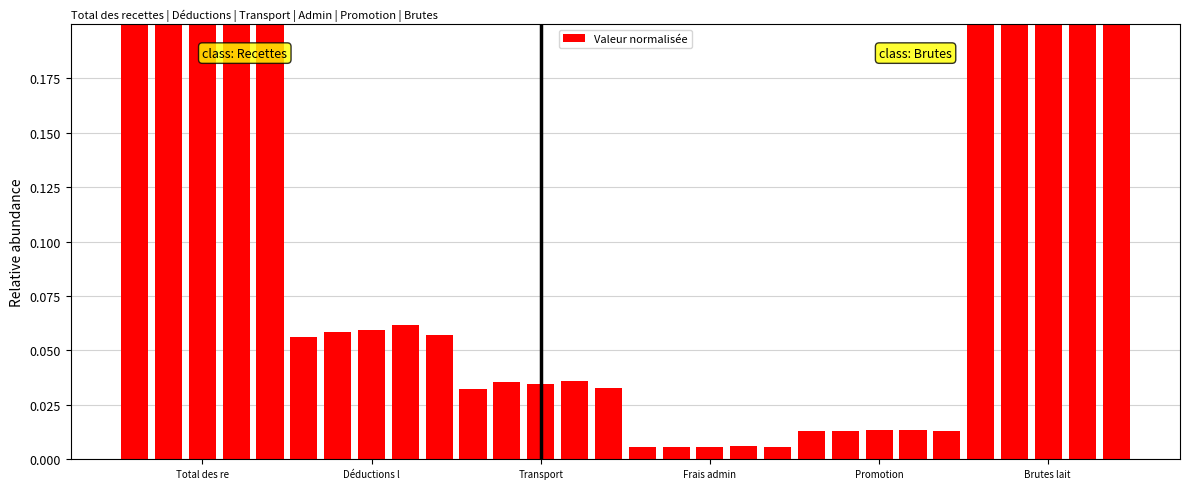

The chart shows a value of 0.0 at 10. True or false?

False